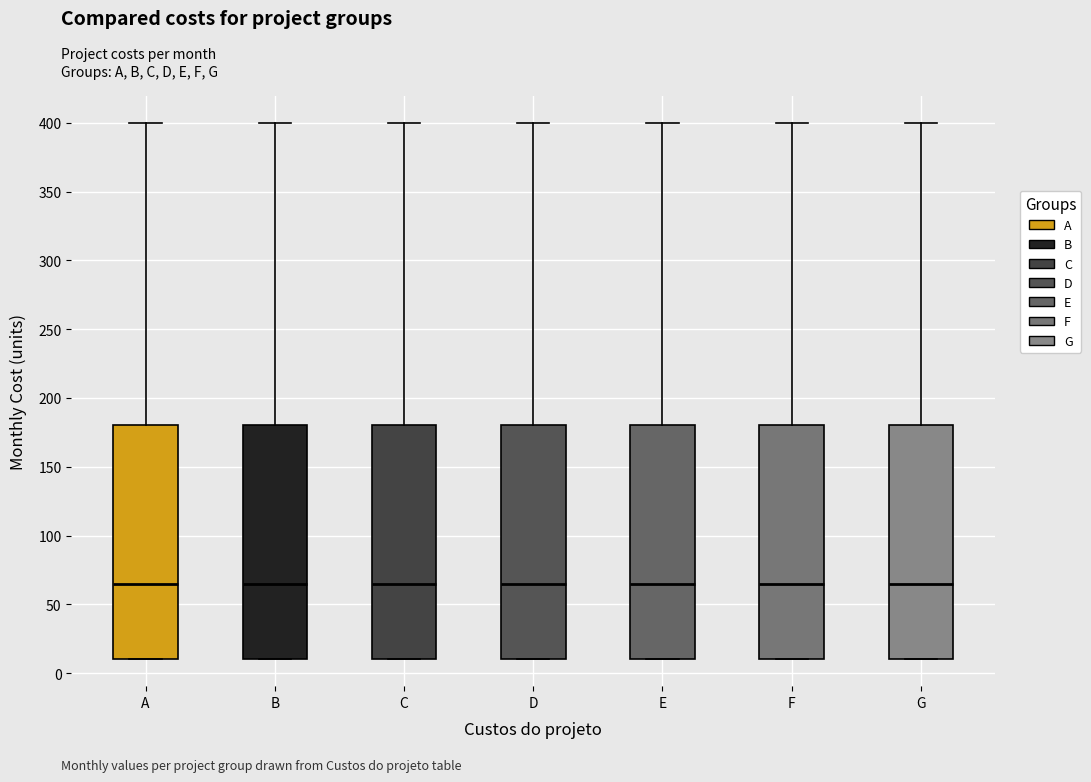

Where does the median line of the box for A sit on the y-axis? The values are not printed on the chart, so give them approximately, as read against the axis.

65